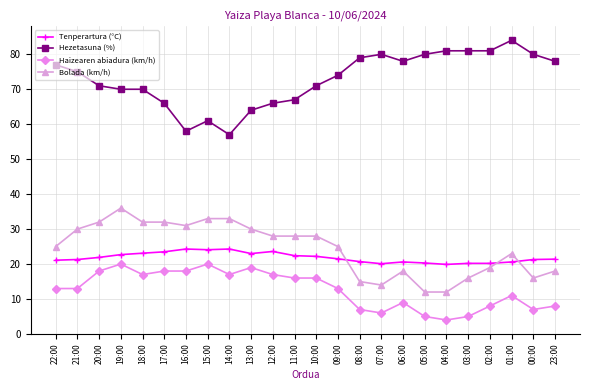

What is the sum of the Tenperartura (°C) values at 12:00 and 09:00?

45.1